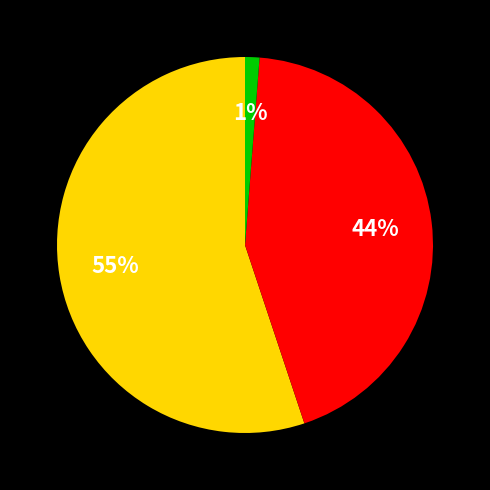

Does any single category account for the majority?

Yes